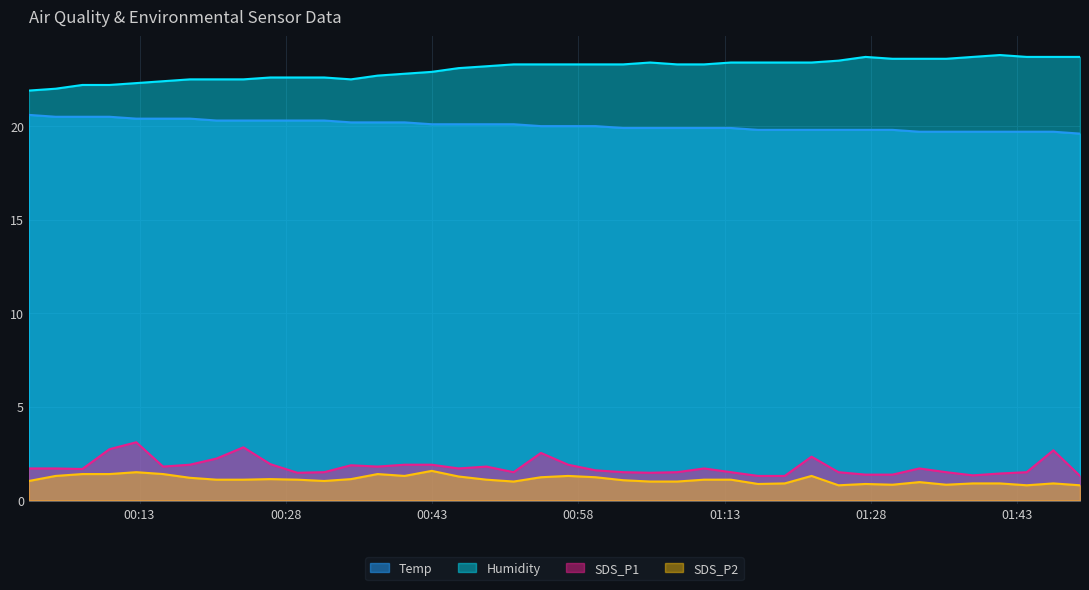

What is the sum of all Temp values?

801.9